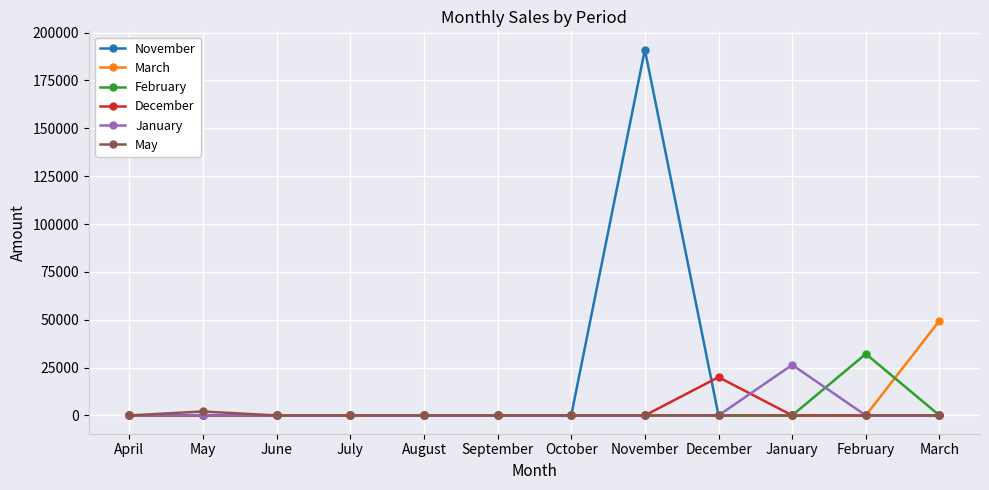

Which series has the largest total across all categories?

November